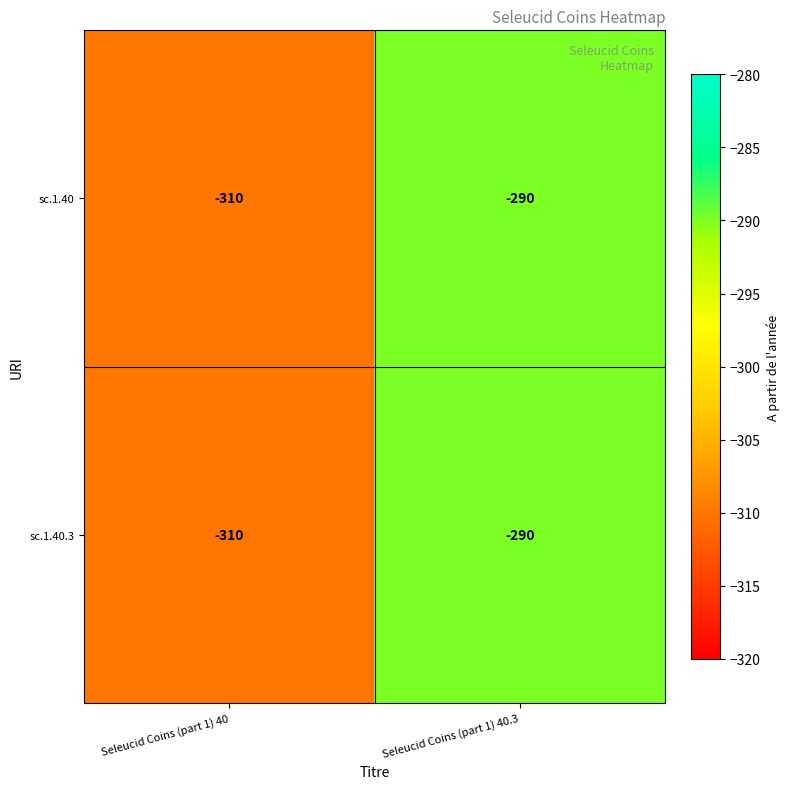

At which label is sc.1.40.3 closest to -300?

Seleucid Coins (part 1) 40